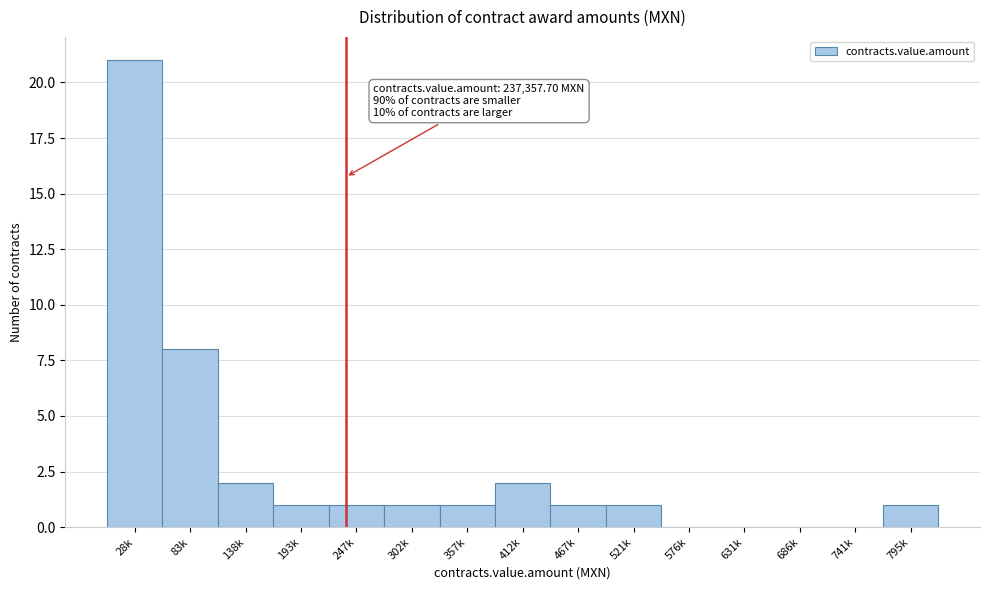

Reading left to right, extract all data points from this chart.

28k=21	83k=8	138k=2	193k=1	247k=1	302k=1	357k=1	412k=2	467k=1	521k=1	576k=0	631k=0	686k=0	741k=0	795k=1